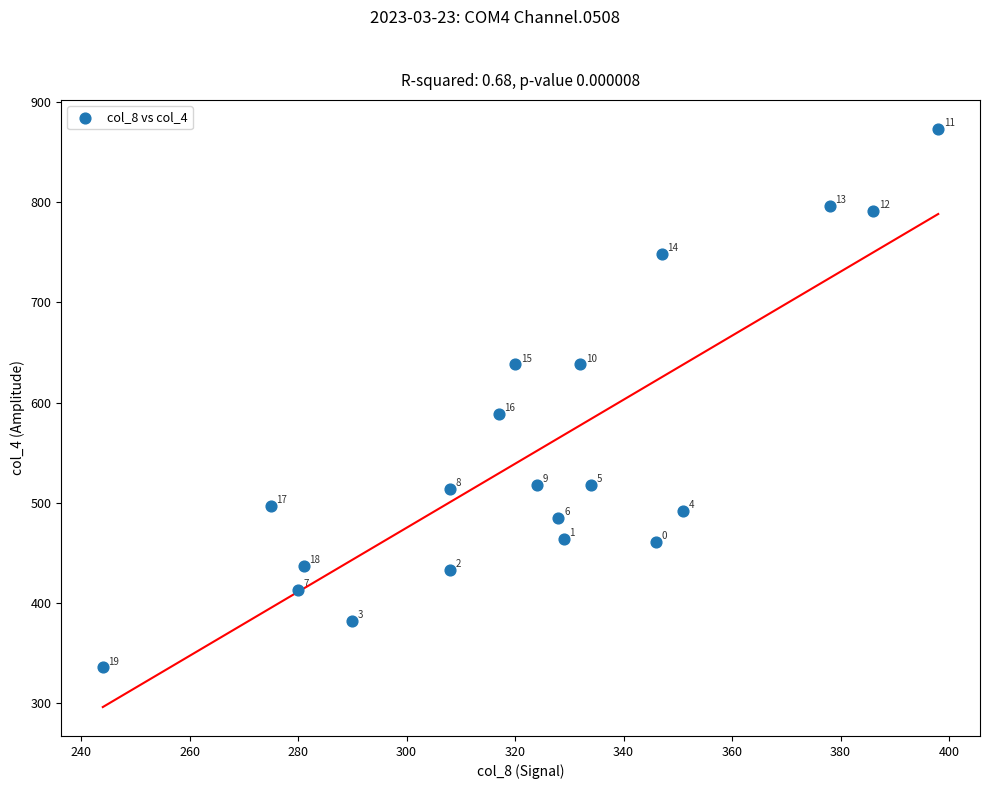

What Y value in the scatter plot is closest to 604?

589